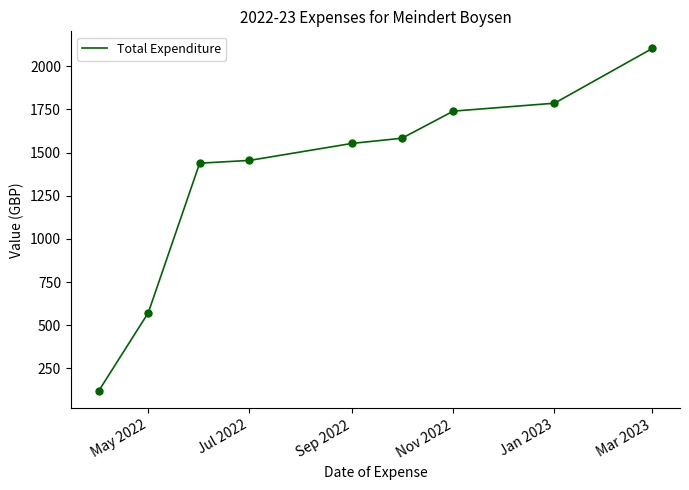

What is the smallest value displayed?

117.5